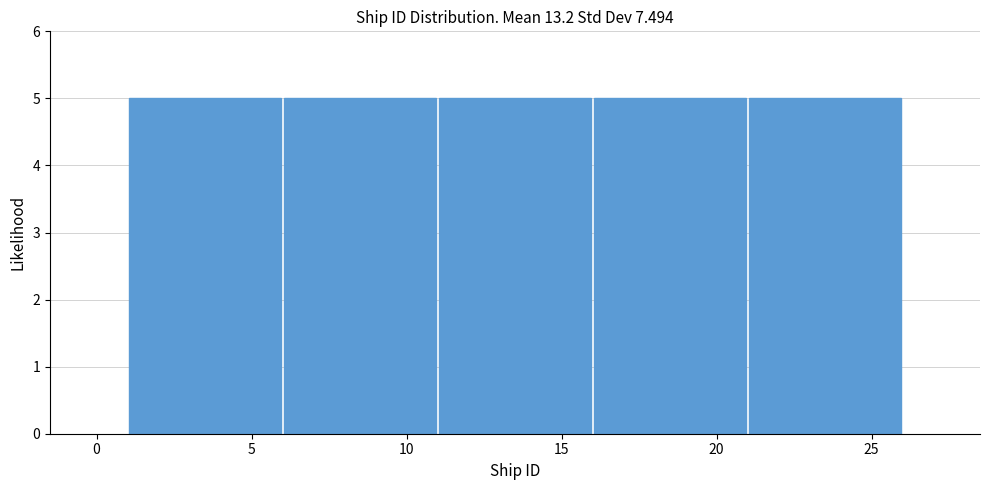

Reading left to right, transcribe this chart: for each bar, give the range it covers on the x-axis and its height. The values are not printed on the chart, so give them approximately, as read against the axis.

1 to 6: 5
6 to 11: 5
11 to 16: 5
16 to 21: 5
21 to 26: 5